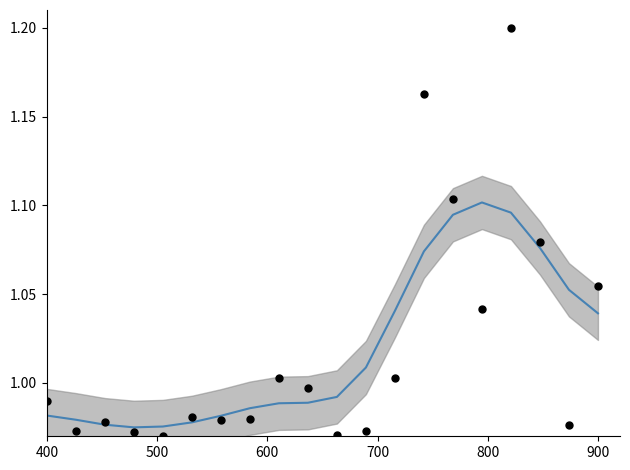

Which series reaches the maximum Y coordinate?

Данные